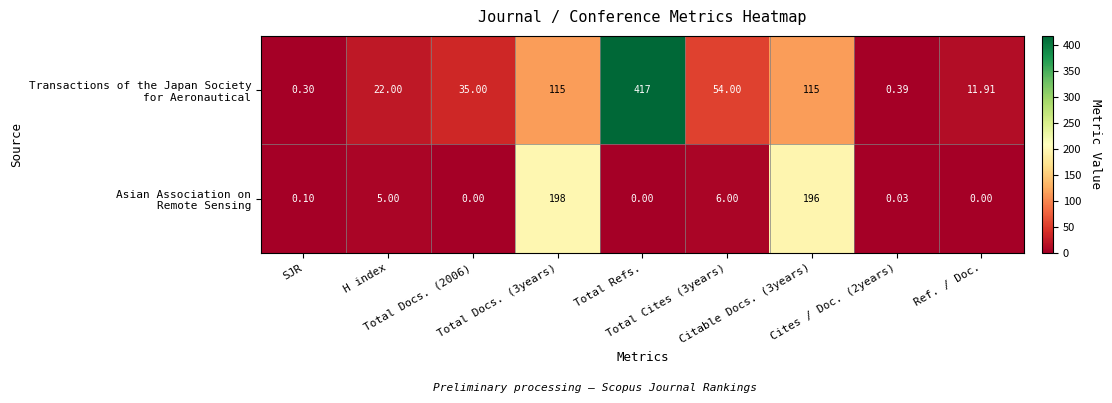

Which series has the largest total across all categories?

Transactions of the Japan Society for Aeronautical